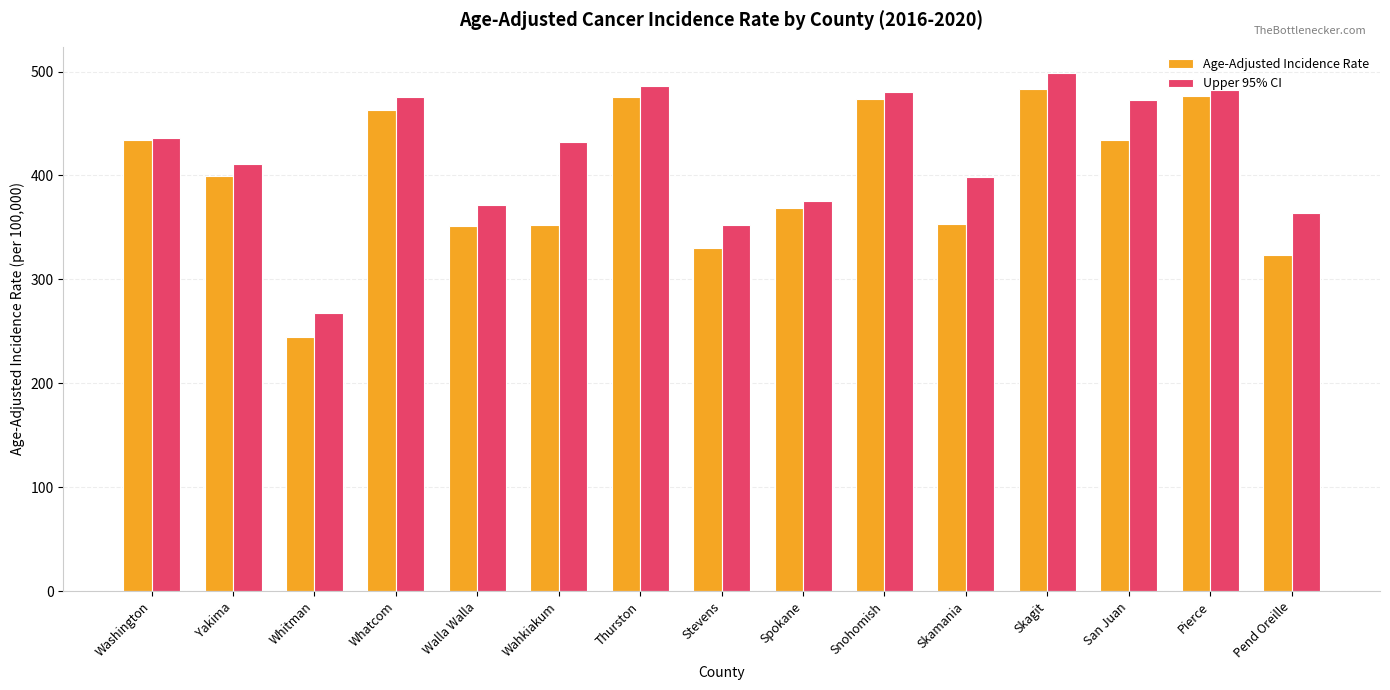

Which series has the largest range (max minus min)?

Age-Adjusted Incidence Rate